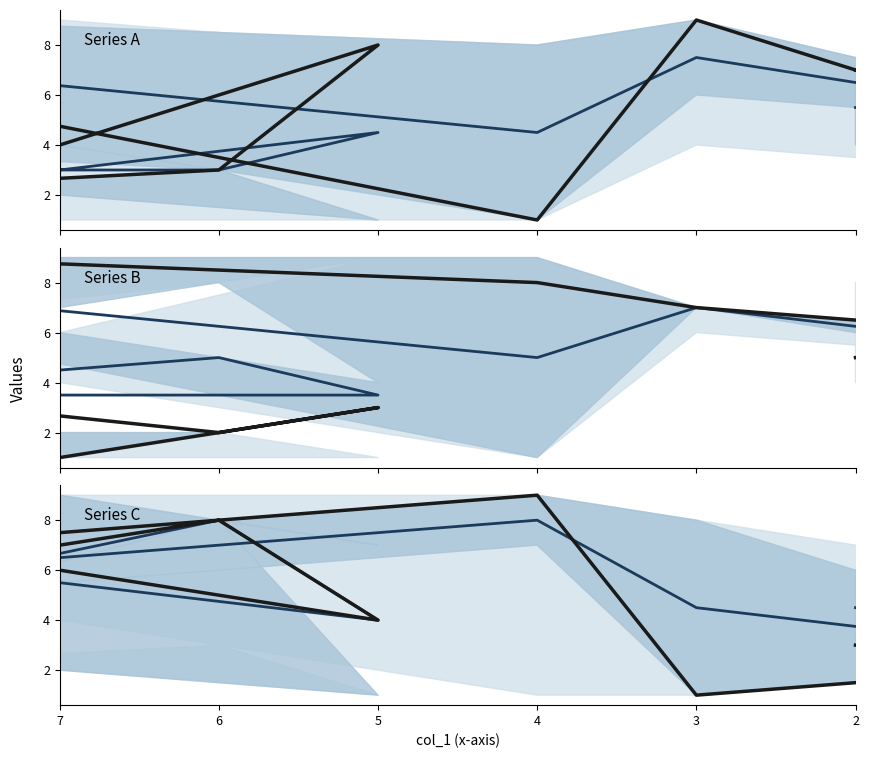

True or false: col_2 has a value of 1.0 at 4.

True